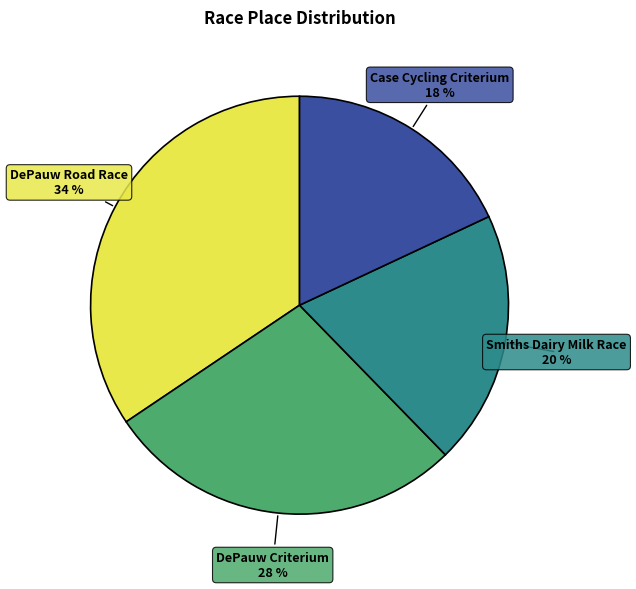

Is there any slice that represents more than half of the pie?

No